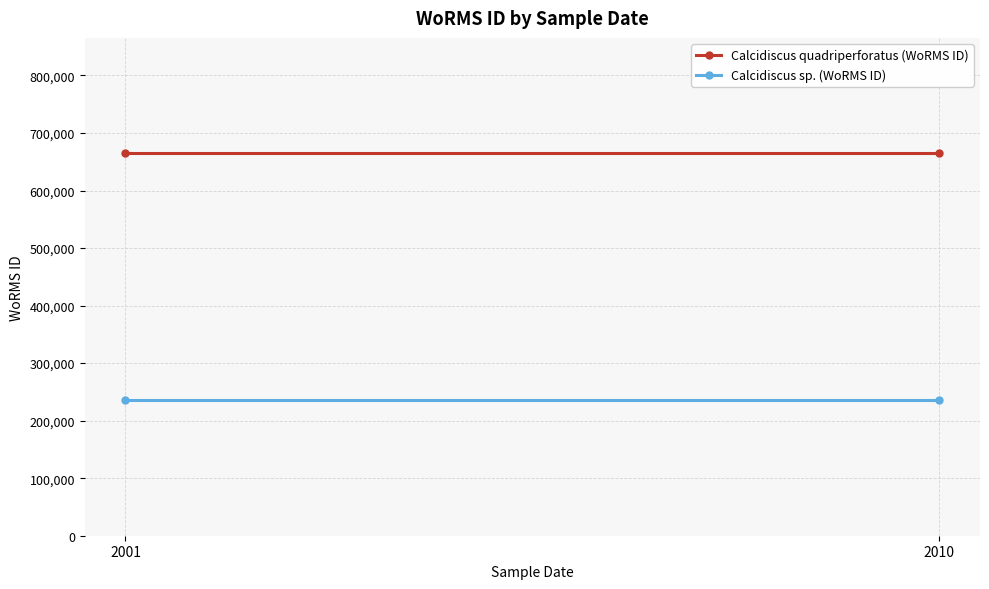

How many lines are shown in the chart?

2